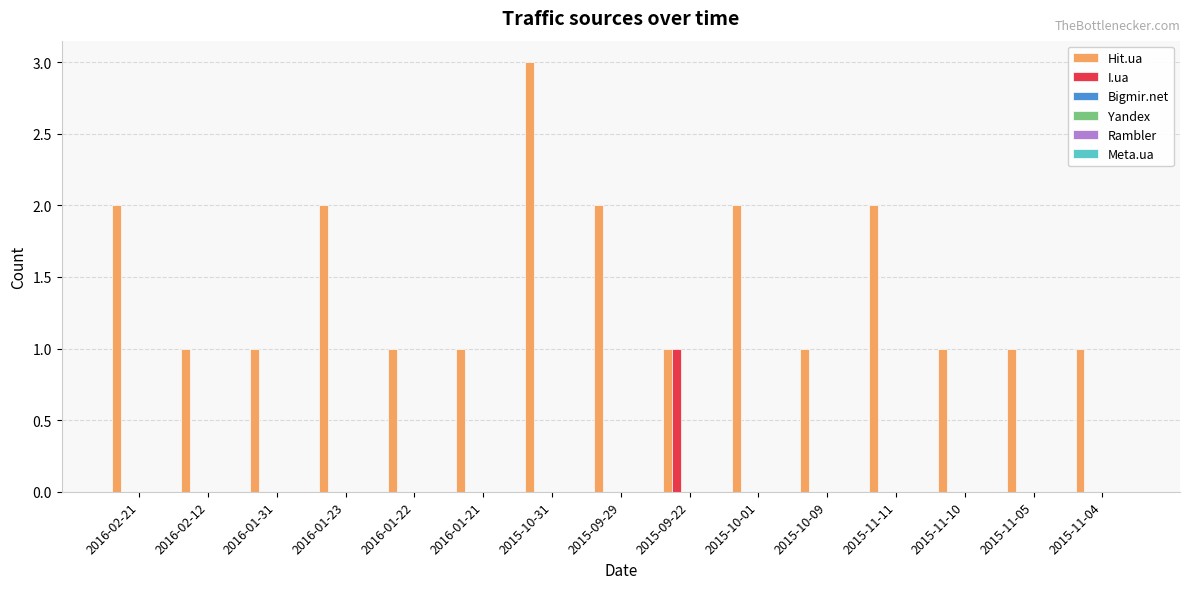

Which series has the largest total across all categories?

Hit.ua